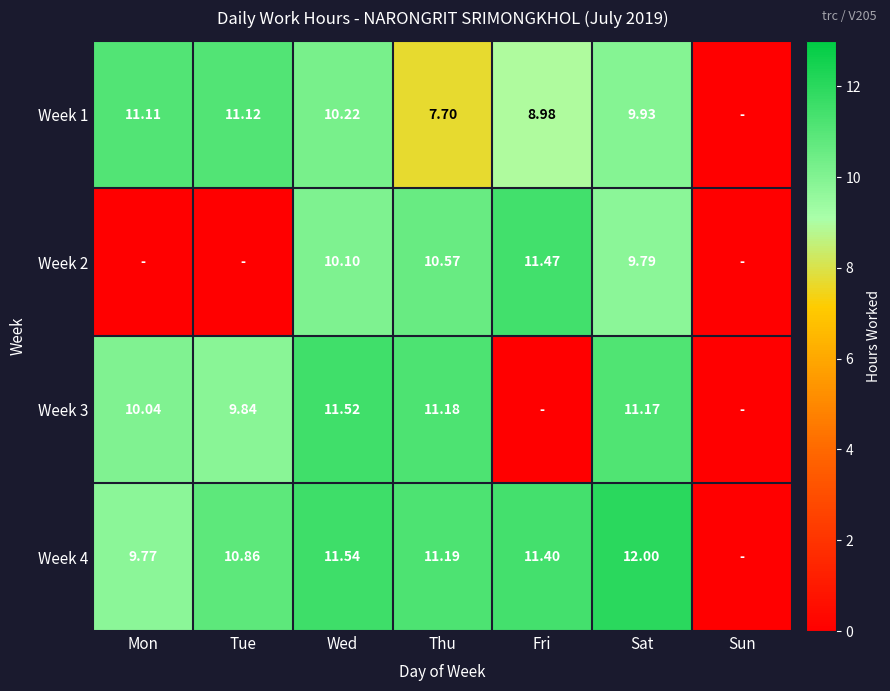

Is the value of Week 2 at Thu greater than the value of Week 3 at Sat?

No